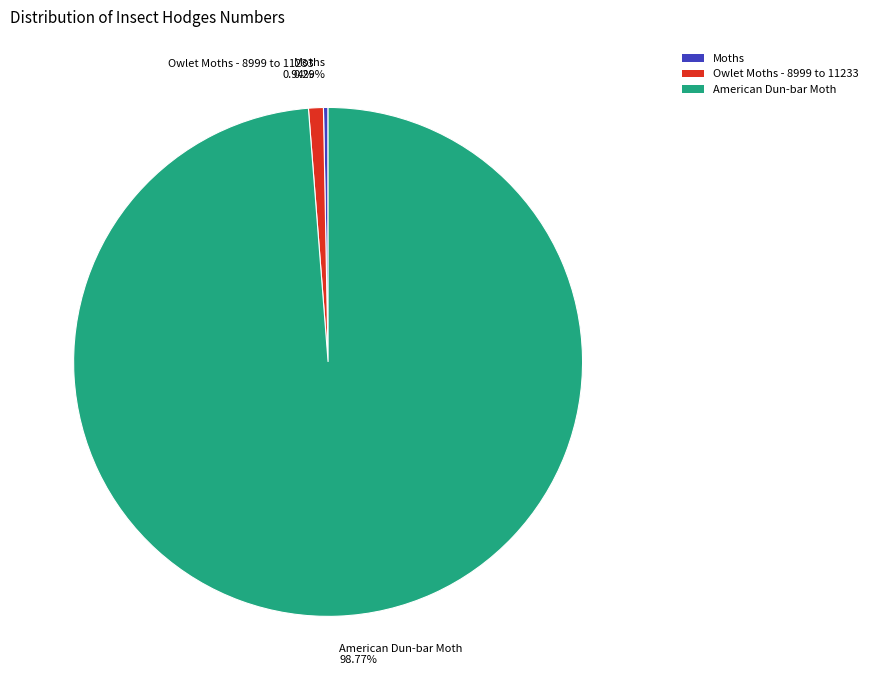

What portion of the pie excludes American Dun-bar Moth?

1.2%